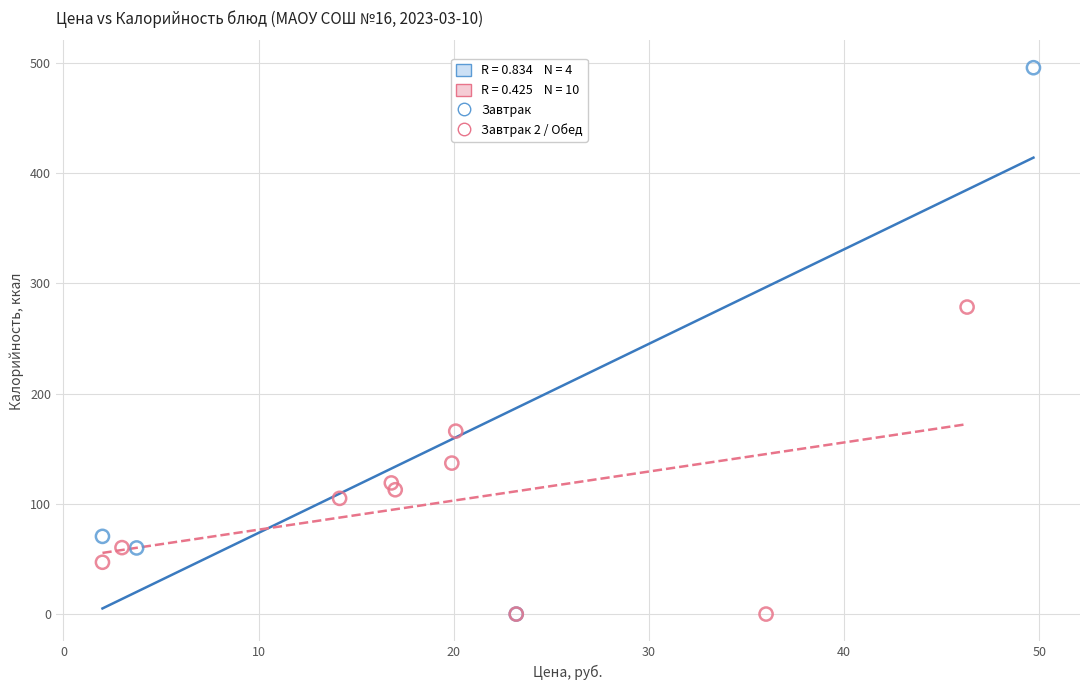

Which series has the widest spread of Y values?

Завтрак